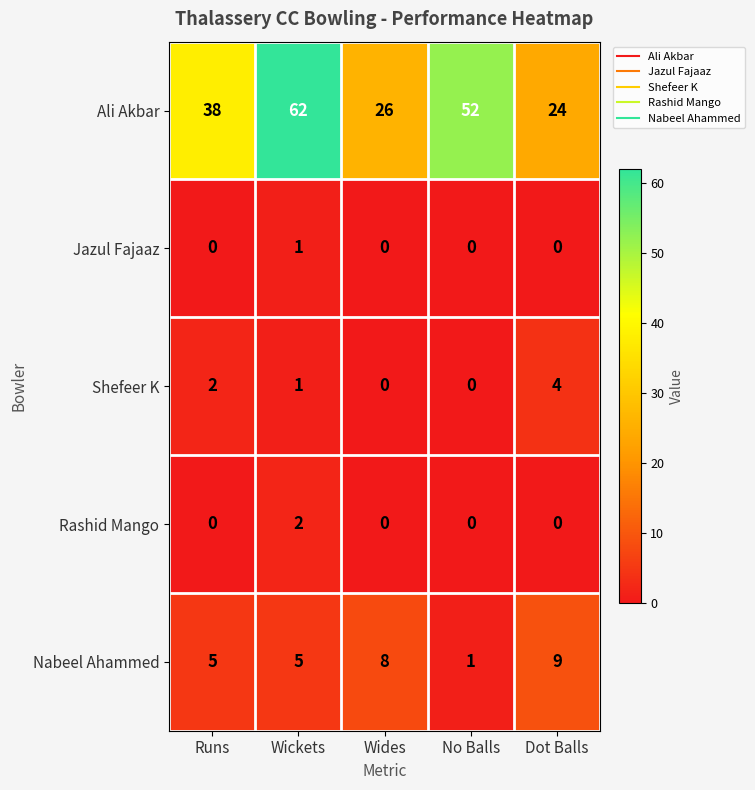

Rank the categories by Ali Akbar value from highest to lowest.

Wickets, No Balls, Runs, Wides, Dot Balls